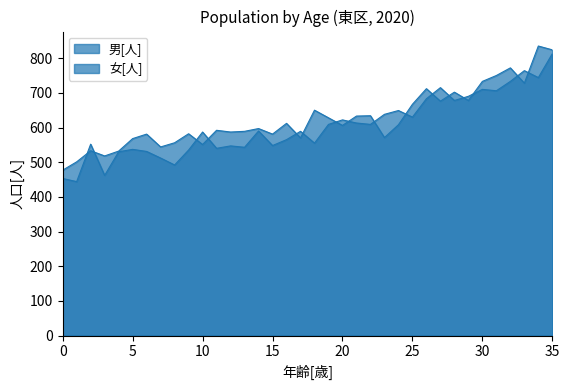

The 女[人] series shows 565 at 16. True or false?

True